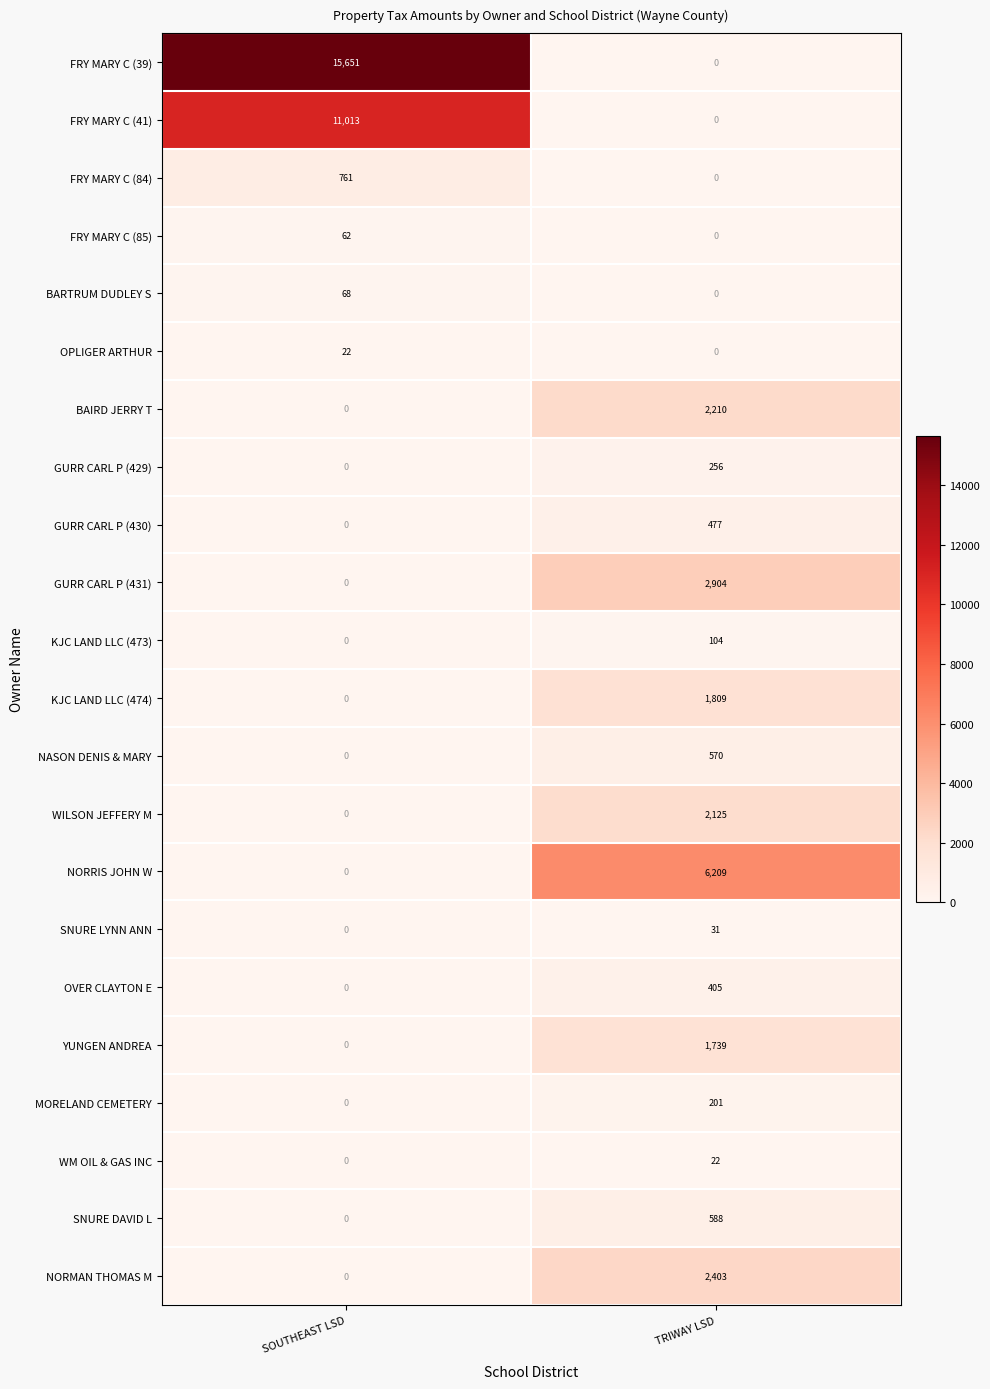

How many series are shown in this chart?

22